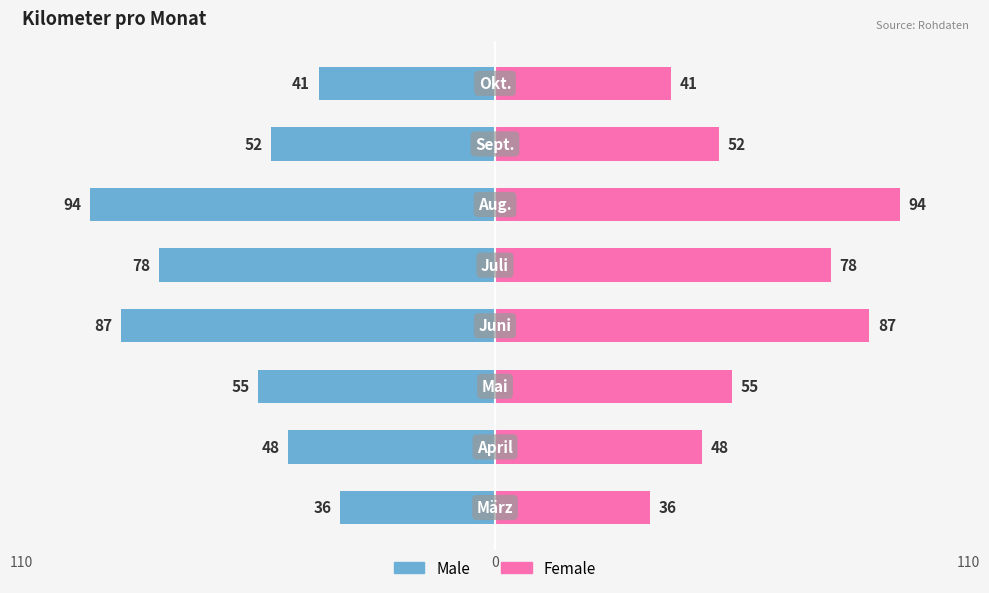

True or false: Male has a value of -87 at 3.

True